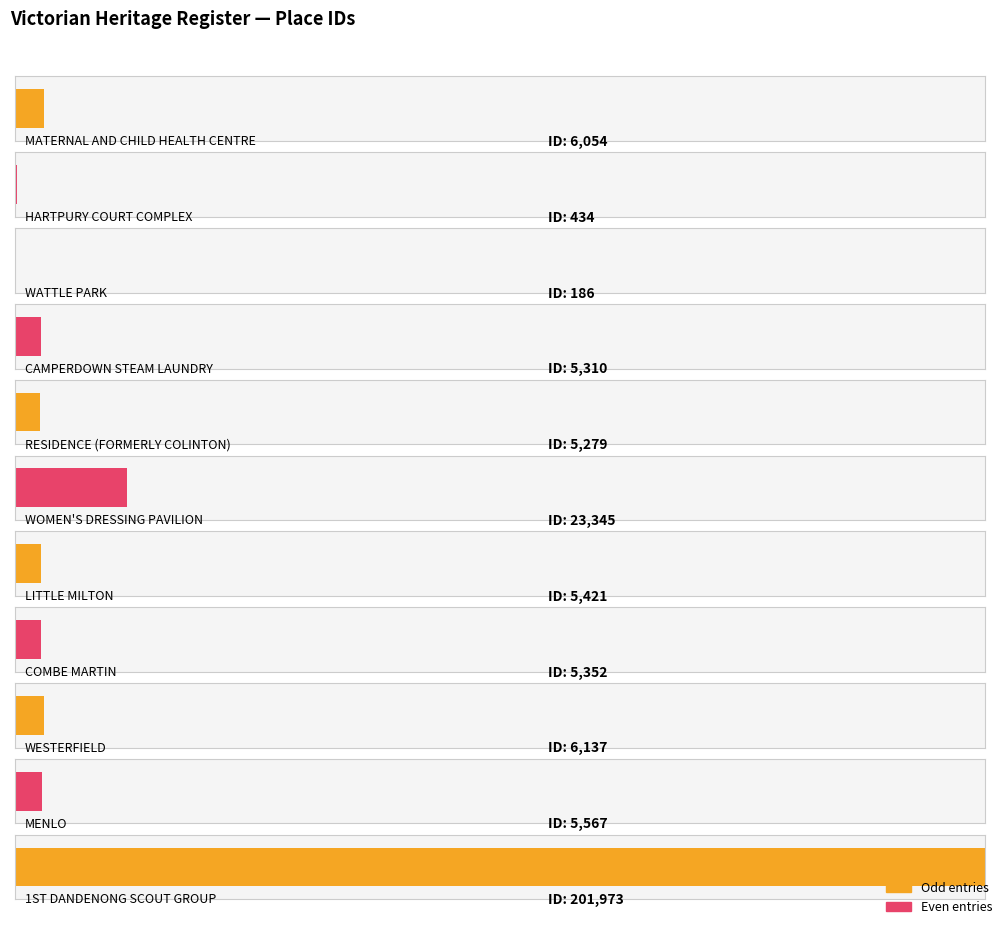

How many data points are less than 5421?

5